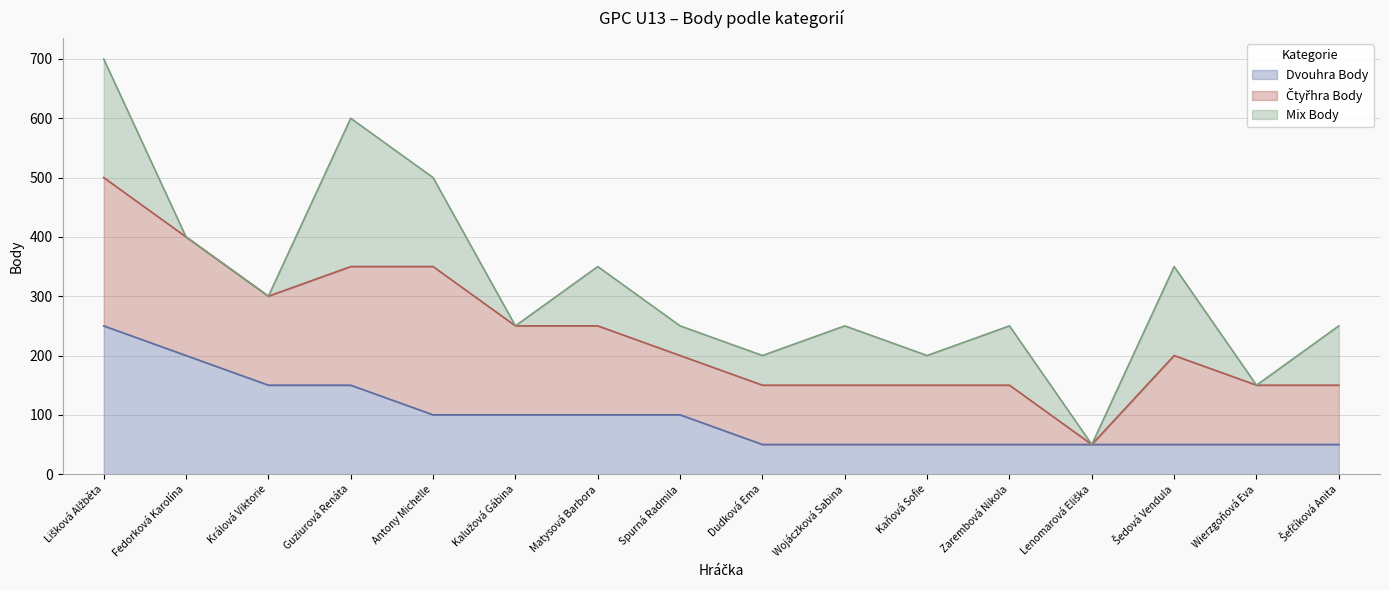

What is the difference between the Čtyřhra Body (line) values at Kaňová Sofie and Spurná Radmila?

50